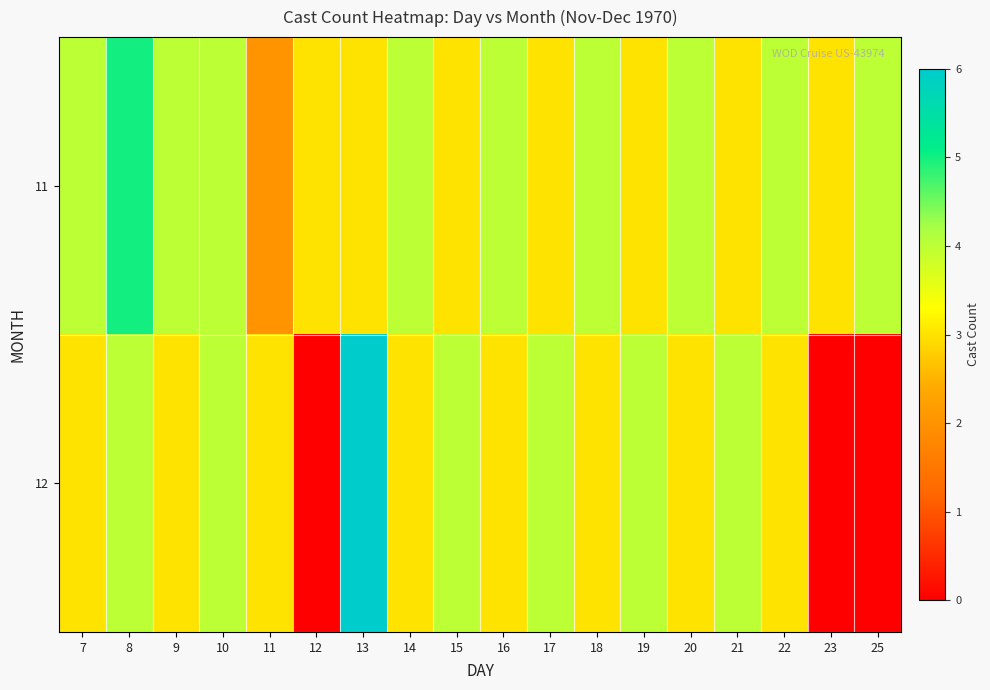

Rank the series at 11 from highest to lowest value.

12, 11